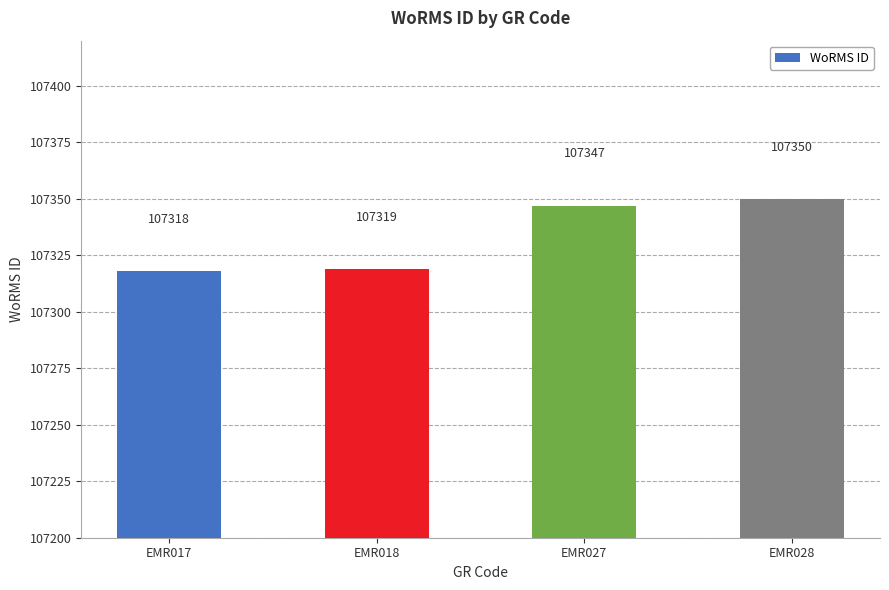

How many data points are less than 107347?

2